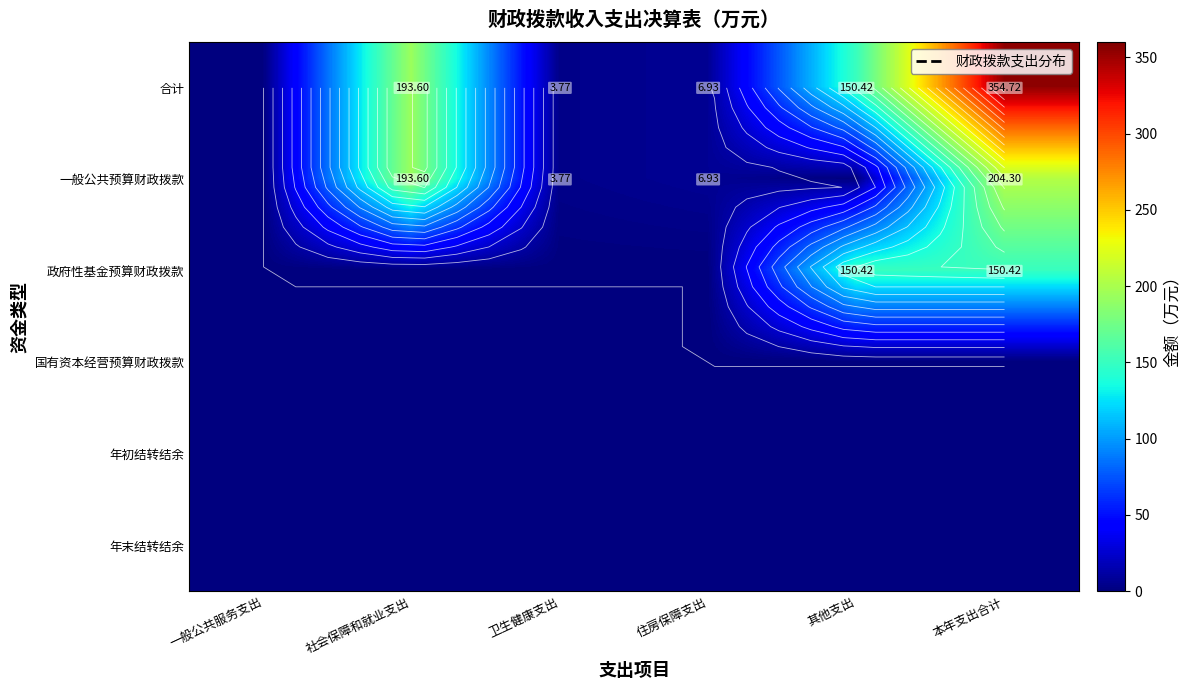

Rank the series by their maximum value, from highest to lowest.

合计, 一般公共预算财政拨款, 政府性基金预算财政拨款, 国有资本经营预算财政拨款, 年初结转结余, 年末结转结余